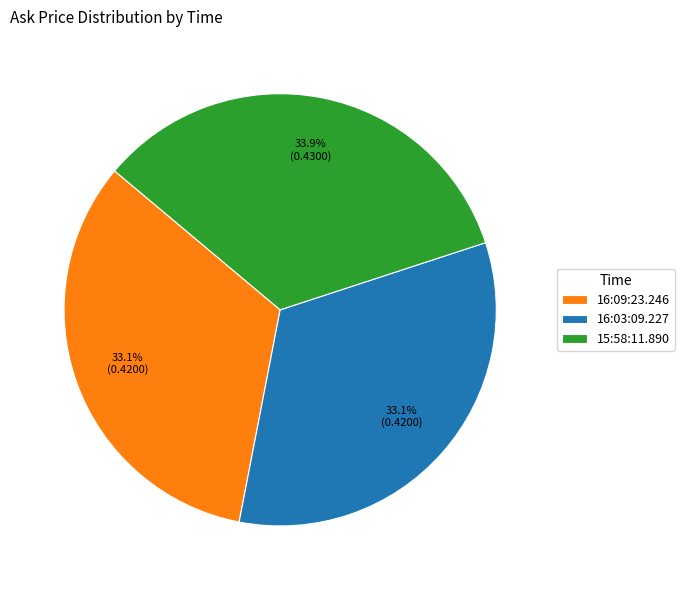

Between 15:58:11.890 and 16:03:09.227, which is larger?

15:58:11.890